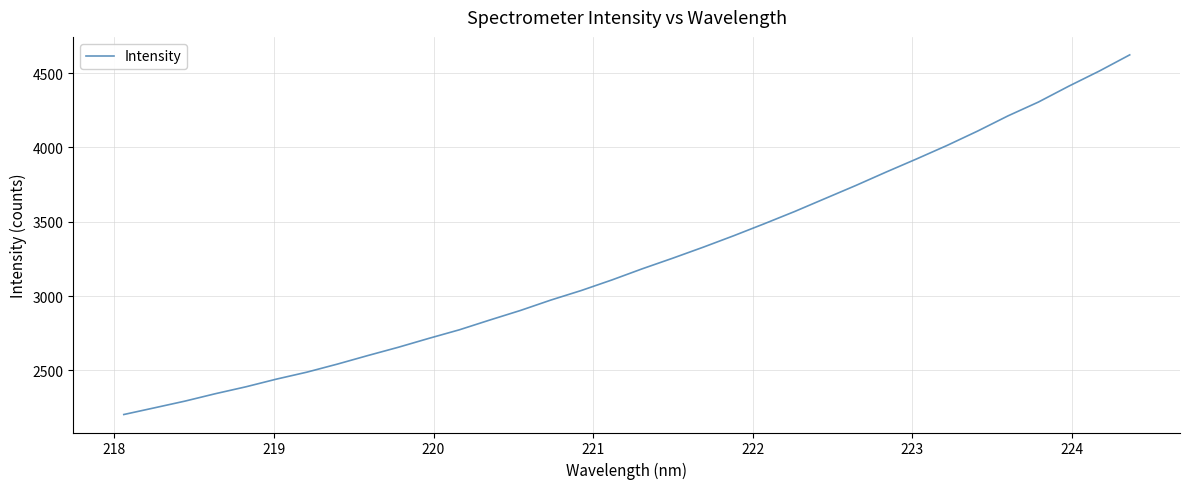

What is the smallest value displayed?

2203.6